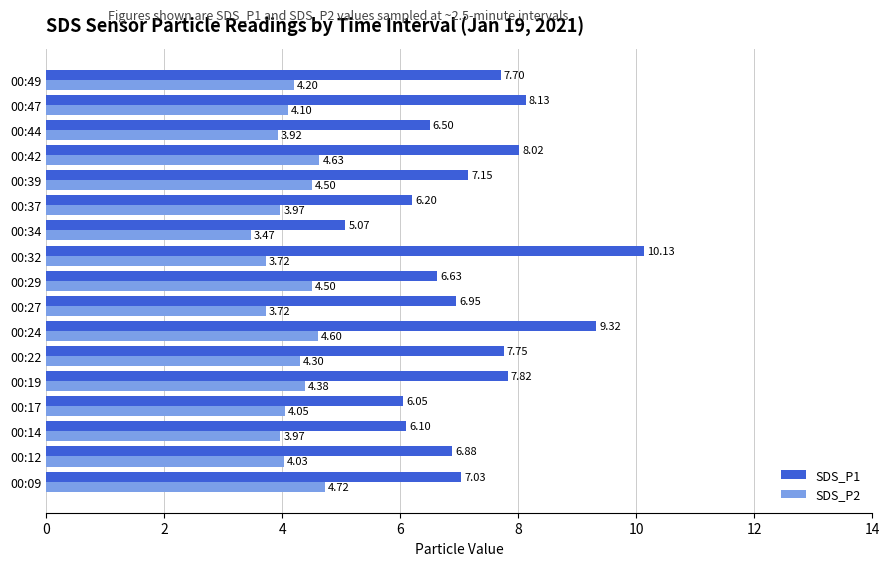

List the labels in order of SDS_P1 value, smallest first.

00:34, 00:17, 00:14, 00:37, 00:44, 00:29, 00:12, 00:27, 00:09, 00:39, 00:49, 00:22, 00:19, 00:42, 00:47, 00:24, 00:32